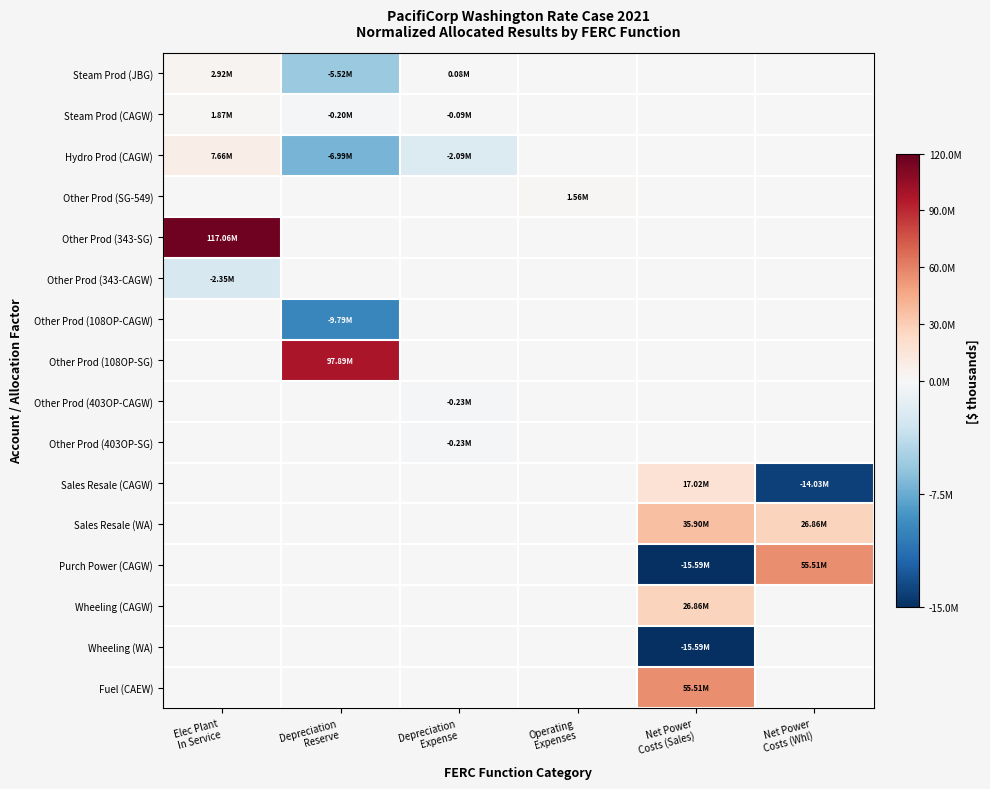

Which series changed the most between Elec Plant In Service and Net Power Costs (Sales)?

Other Prod (343-SG)